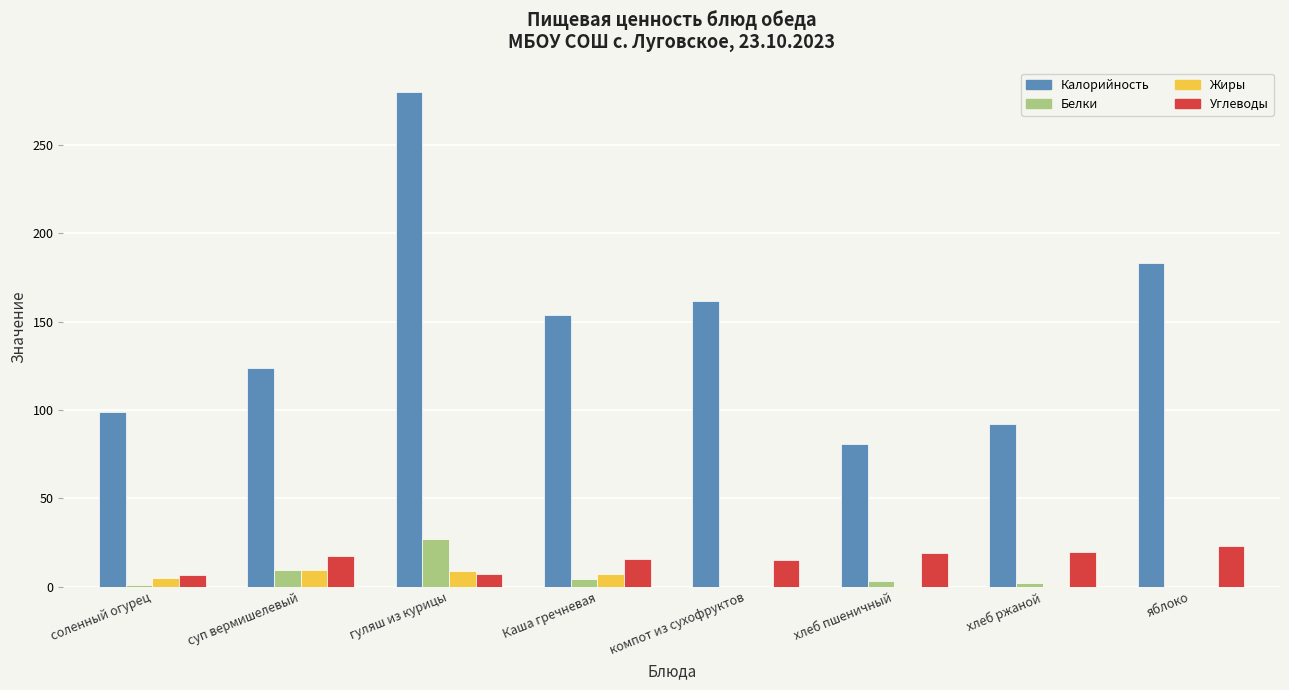

Are the bars grouped side by side (vs. stacked)?

Yes